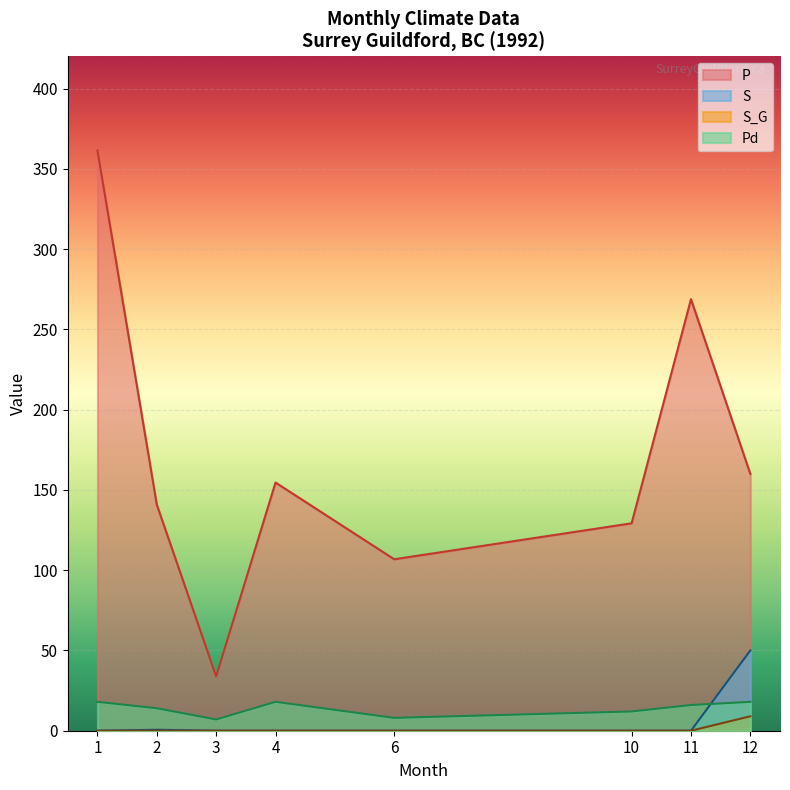

True or false: S_G has more than 0 points higher than both neighbors.

False